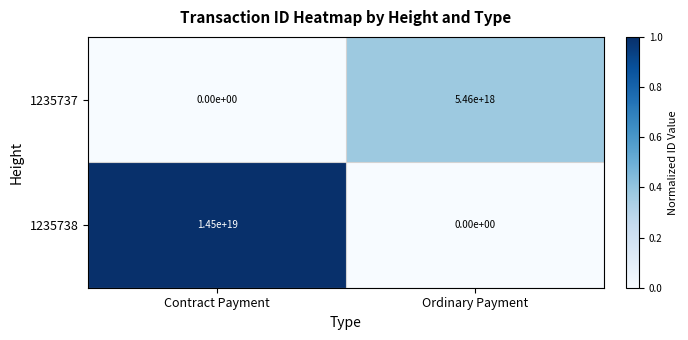

At how many categories does at least one series exceed 0?

2